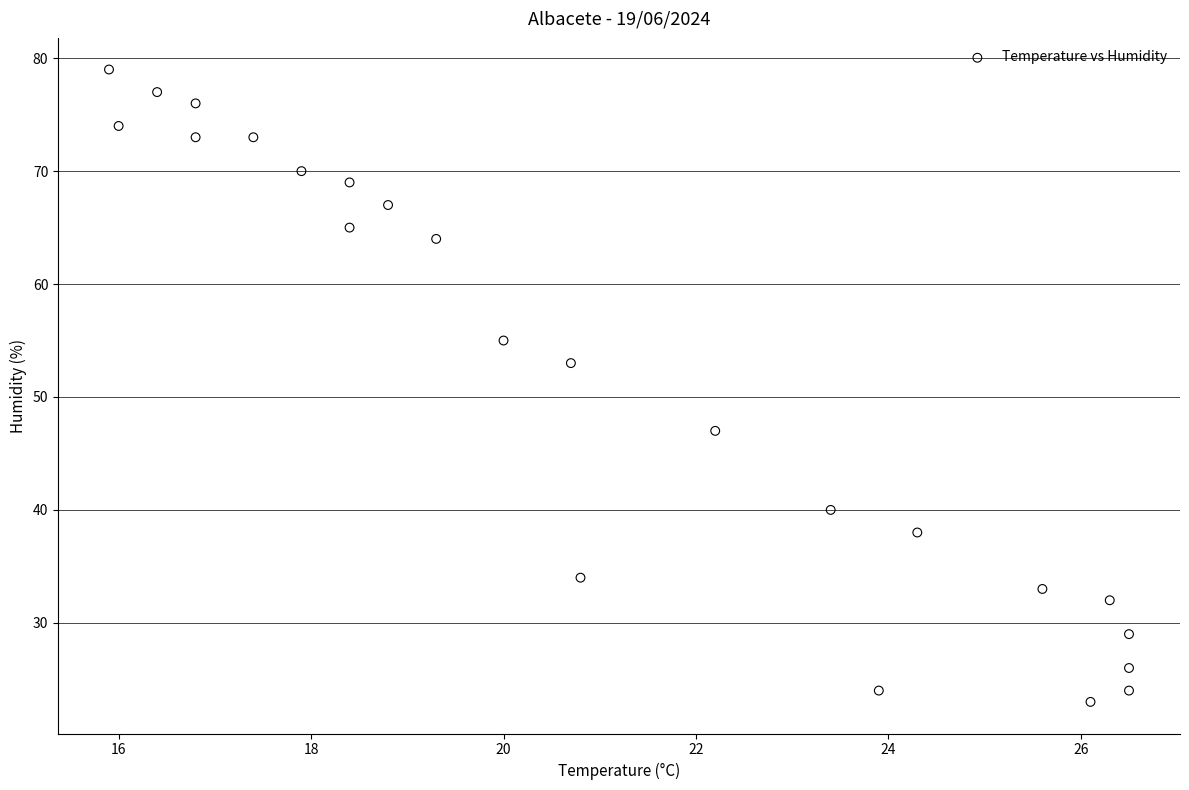

What is the range of Y values (max minus min)?

56